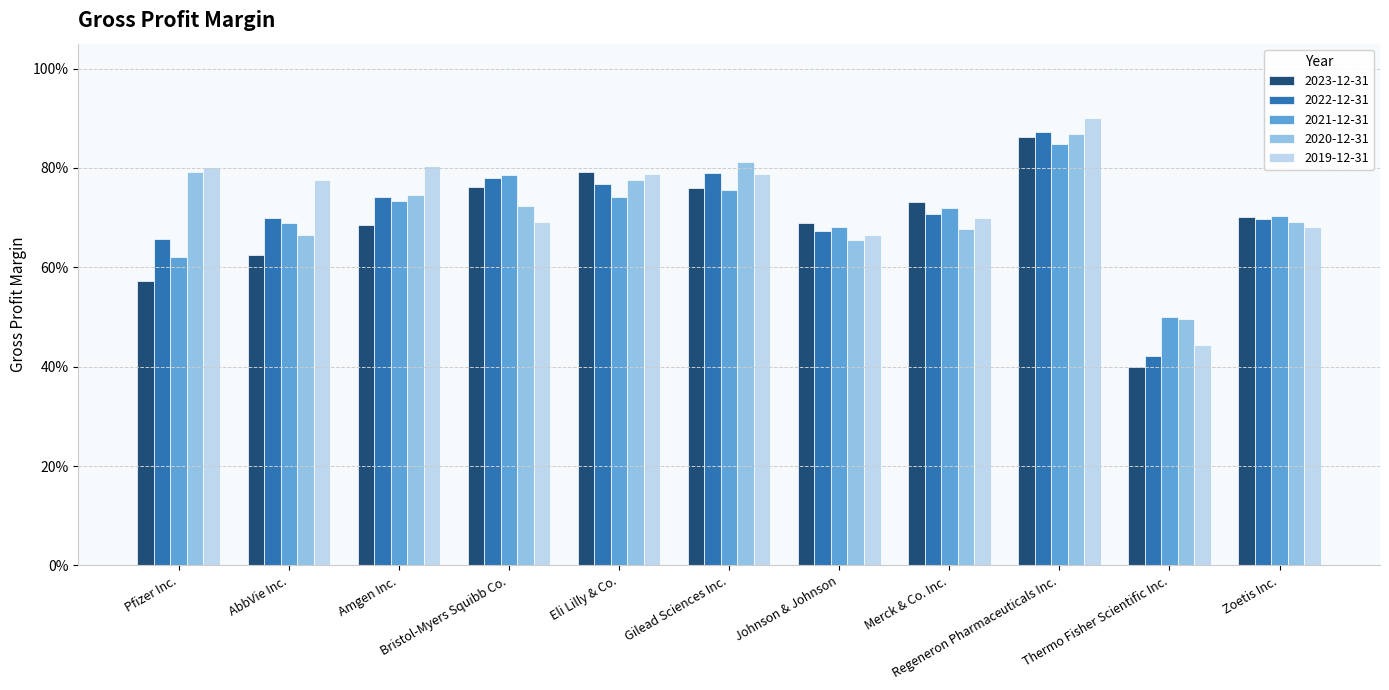

At which label is 2021-12-31 closest to 0?

Thermo Fisher Scientific Inc.